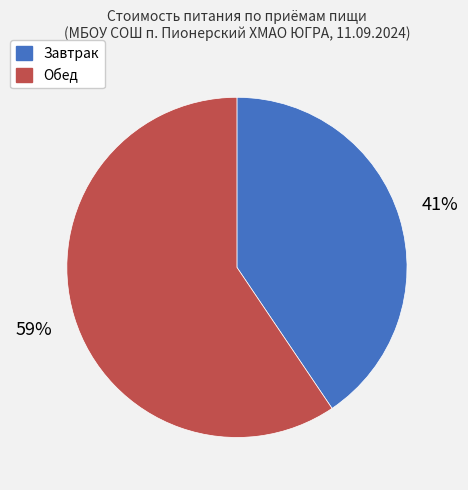

True or false: Завтрак accounts for 41% of the total.

True